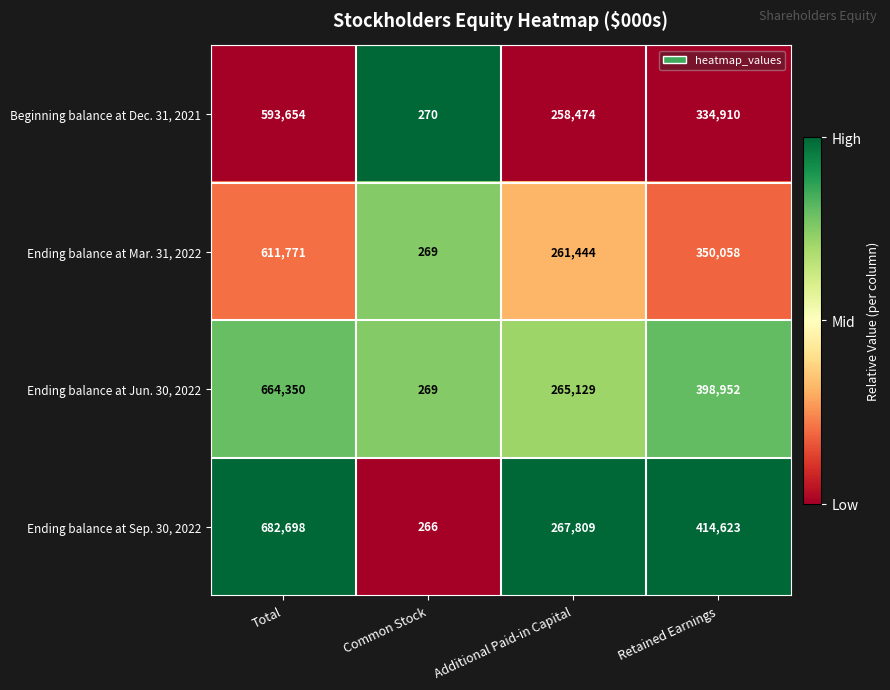

The value of Beginning balance at Dec. 31, 2021 at Common Stock is 477. True or false?

False